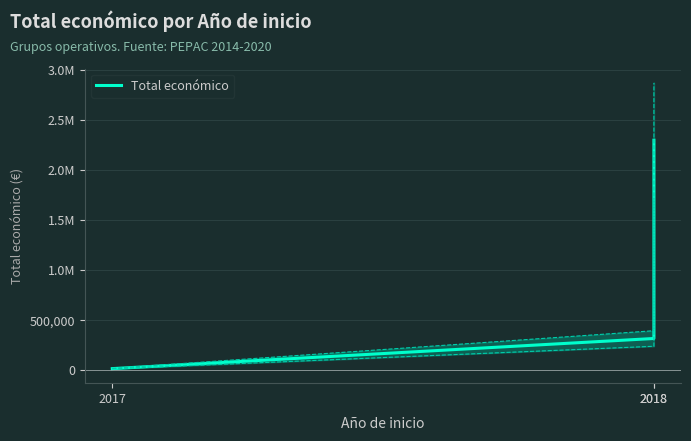

Reading right to left, list all the values displayed in this chart.

2296067	311553	9999